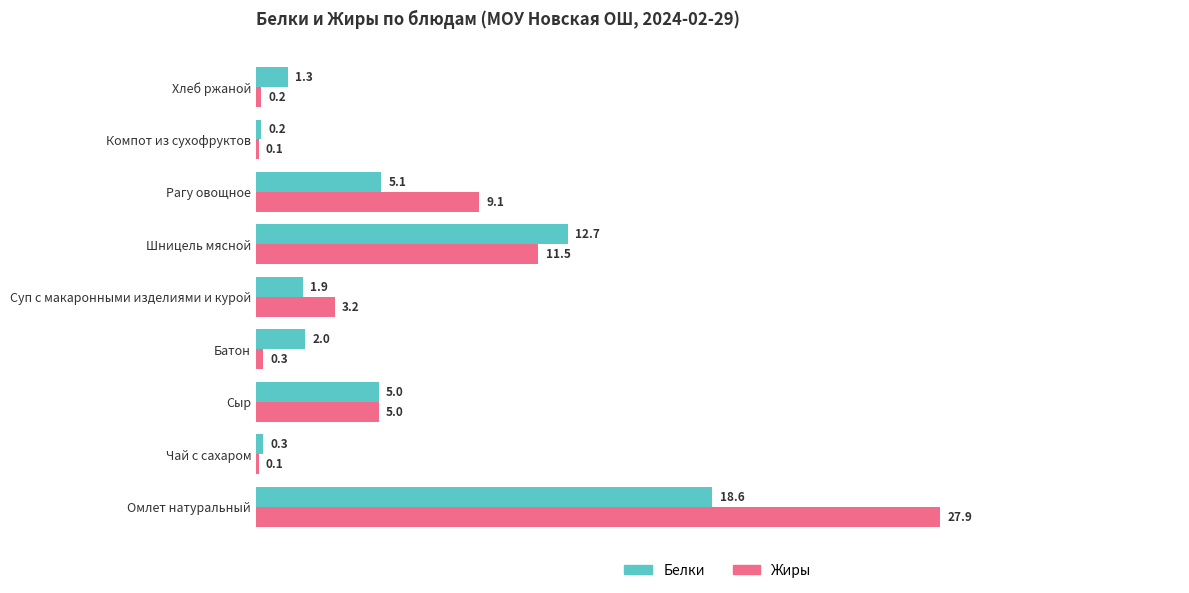

At which category is the sum across all series the highest?

Омлет натуральный